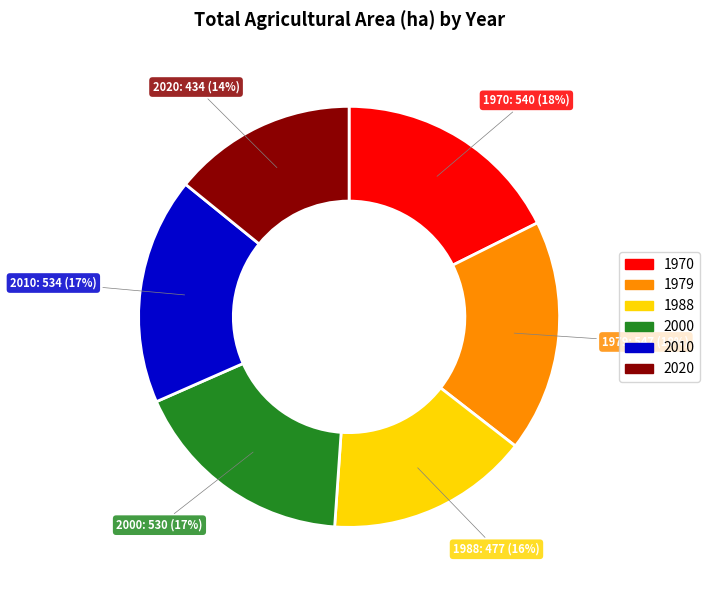

How many slices are in this pie chart?

6